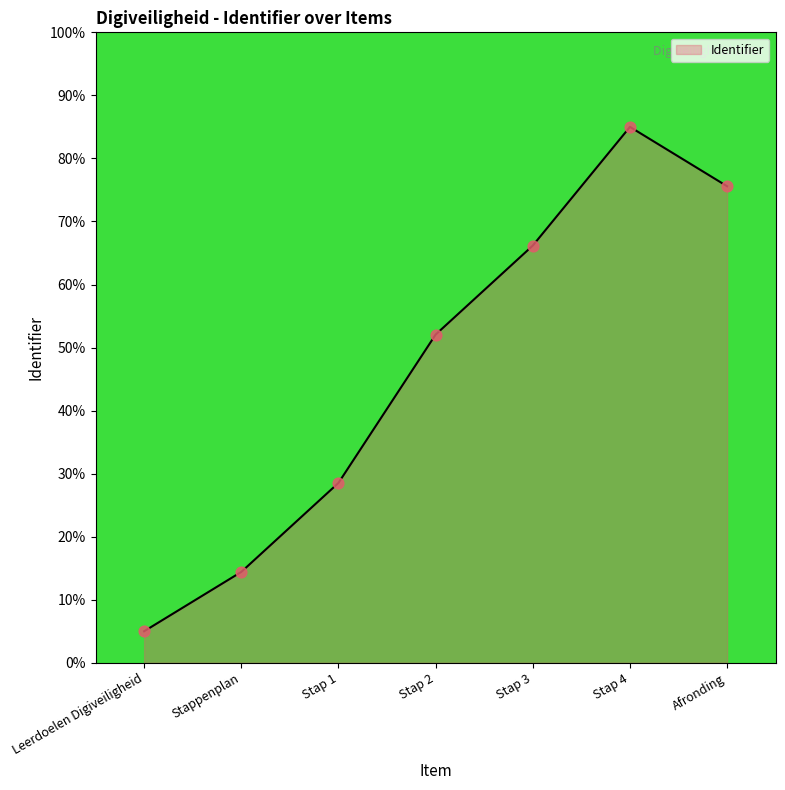

What is the ratio of the value at Stap 4 to the value at Stappenplan?

5.9